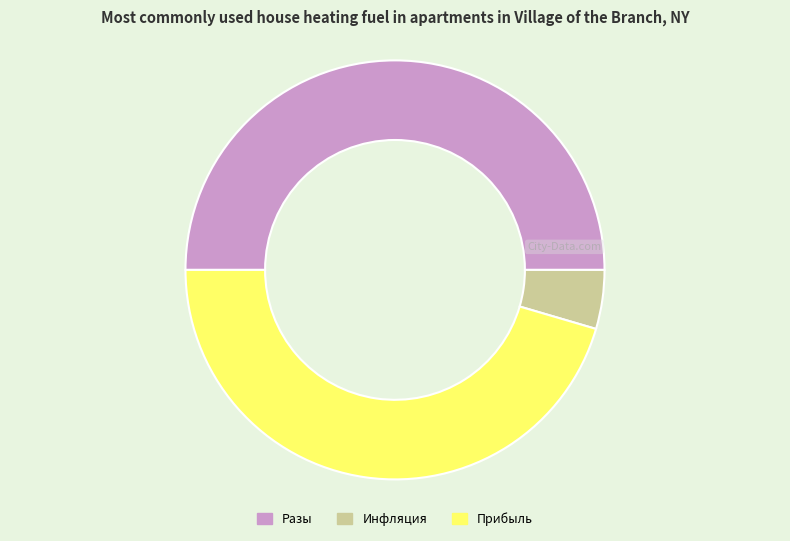

True or false: Прибыль accounts for 32% of the total.

False